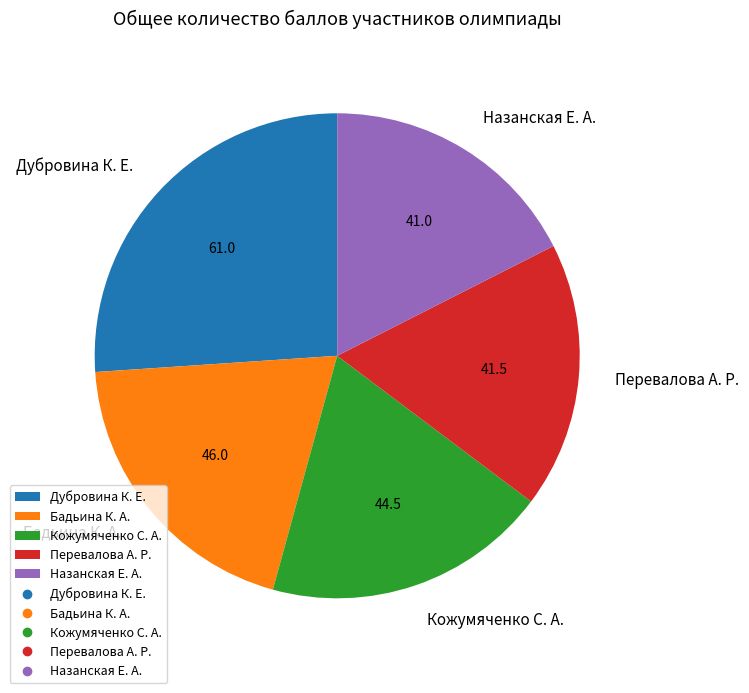

What is the largest slice in the pie chart?

Дубровина К. Е.